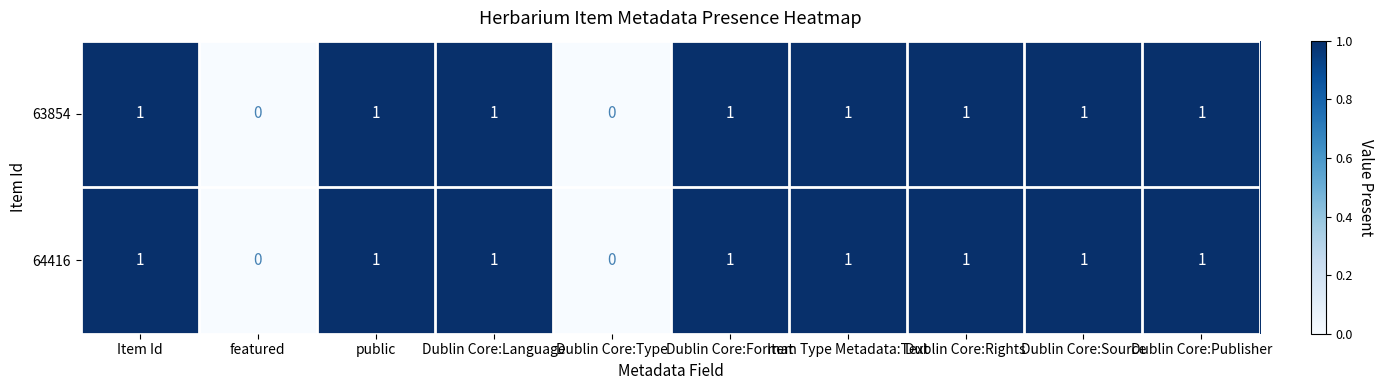

The value of 63854 at Dublin Core:Language is 2. True or false?

False